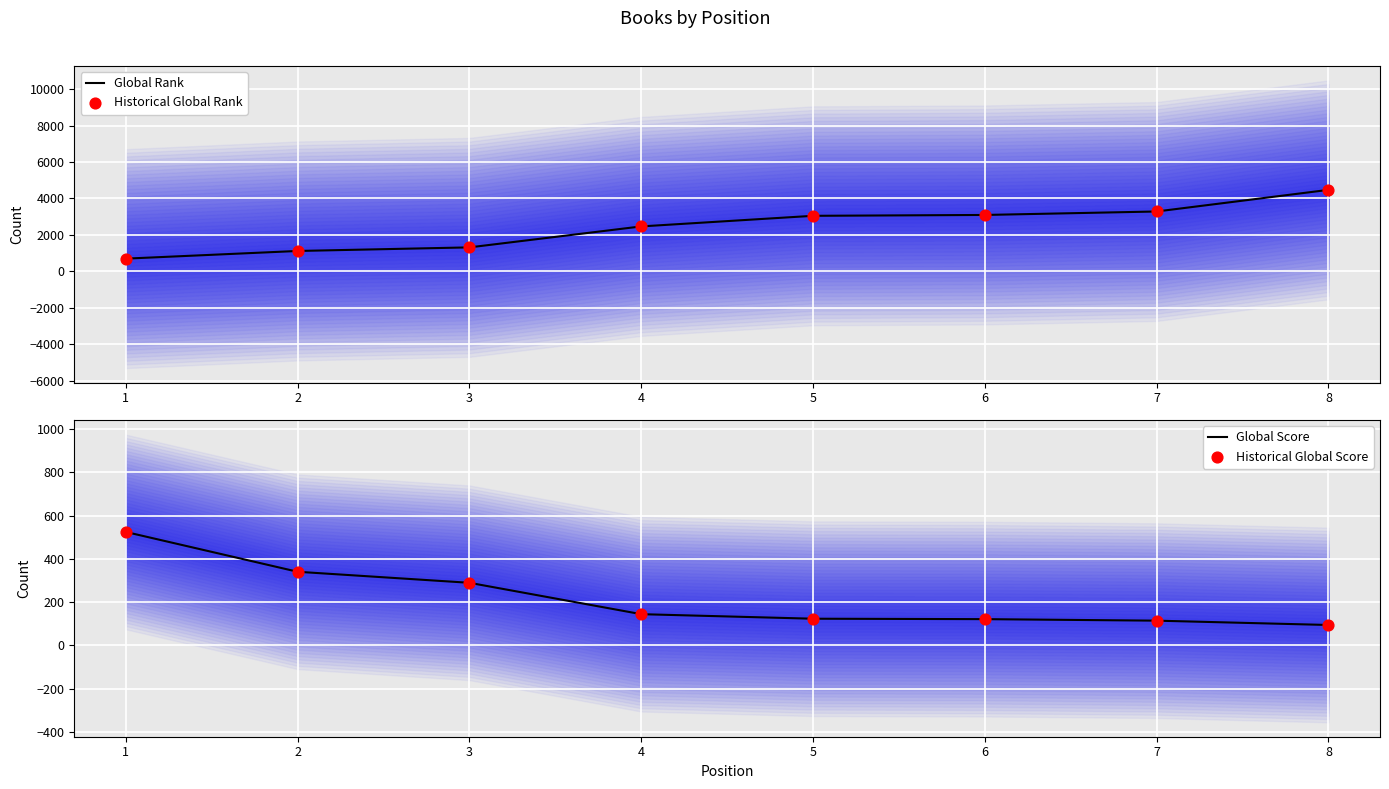

What are all the series names shown in the legend?

Global Rank, Historical Global Rank, Global Score, Historical Global Score